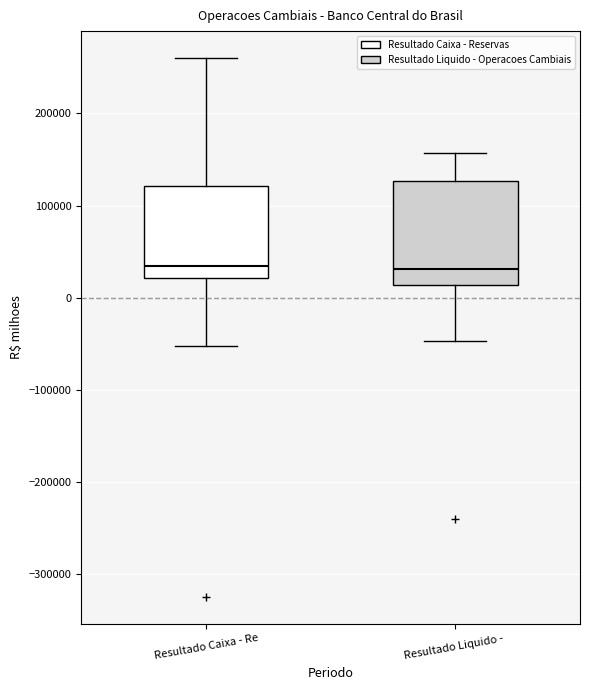

Reading left to right, transcribe this box plot: for each box, give where its median line is, the range the box spans, and where its two whiskers end, as read against the y-axis. The values are not printed on the chart, so give them approximately, as read against the axis.

Resultado Caixa - Re: median 30000, box 20000 to 120000, whiskers -50000 to 260000
Resultado Liquido -: median 30000, box 10000 to 130000, whiskers -50000 to 160000